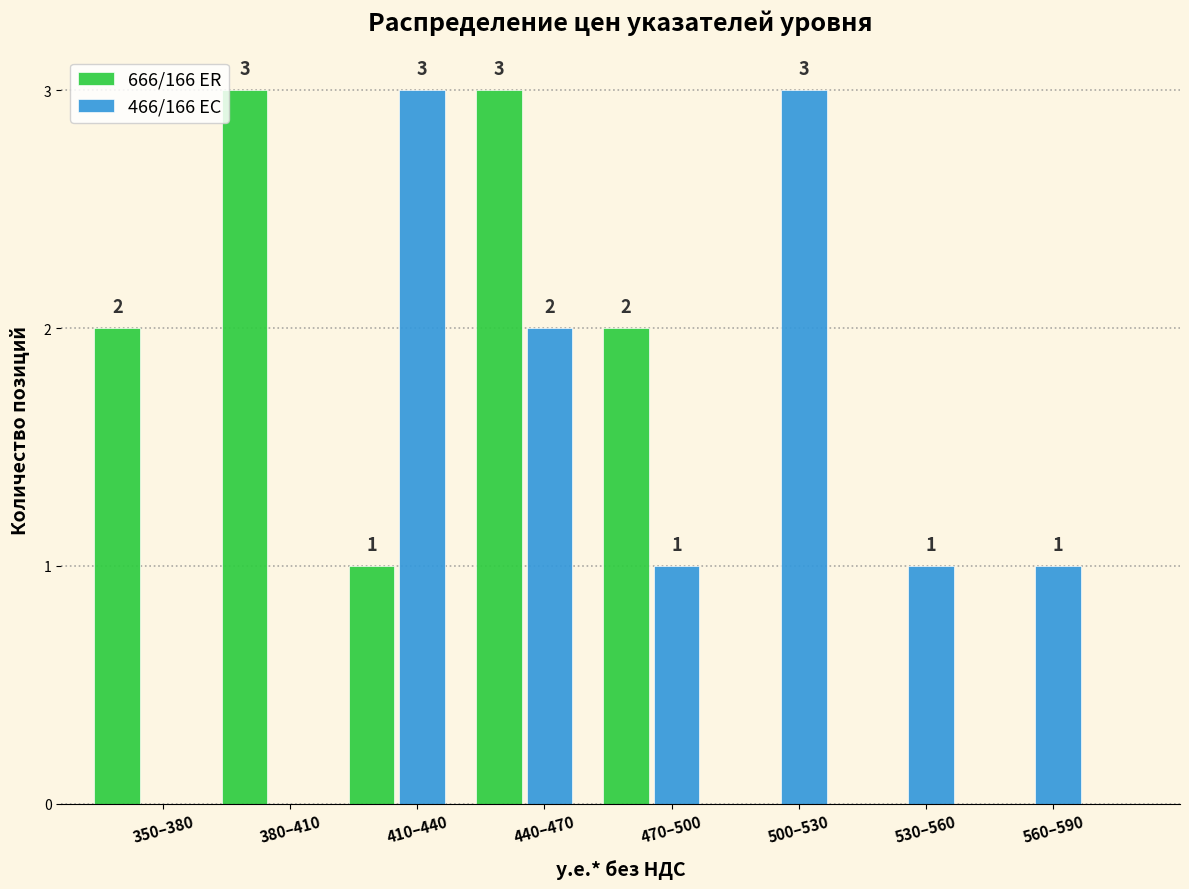

Which series changed the most between 410–440 and 500–530?

666/166 ER